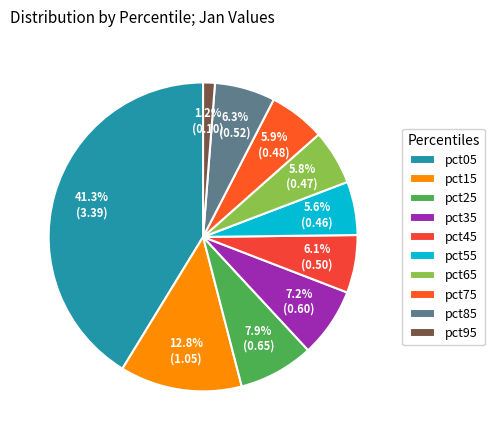

To the nearest percent, what percentage of the pie is pct55?

6%